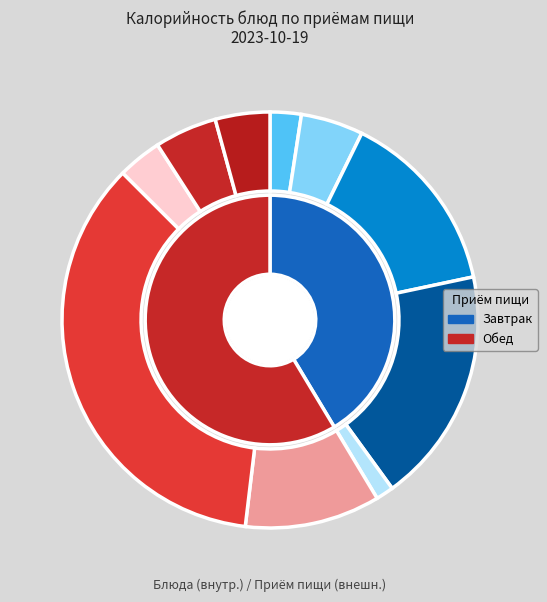

Which slice is the smallest?

Овощи отварные